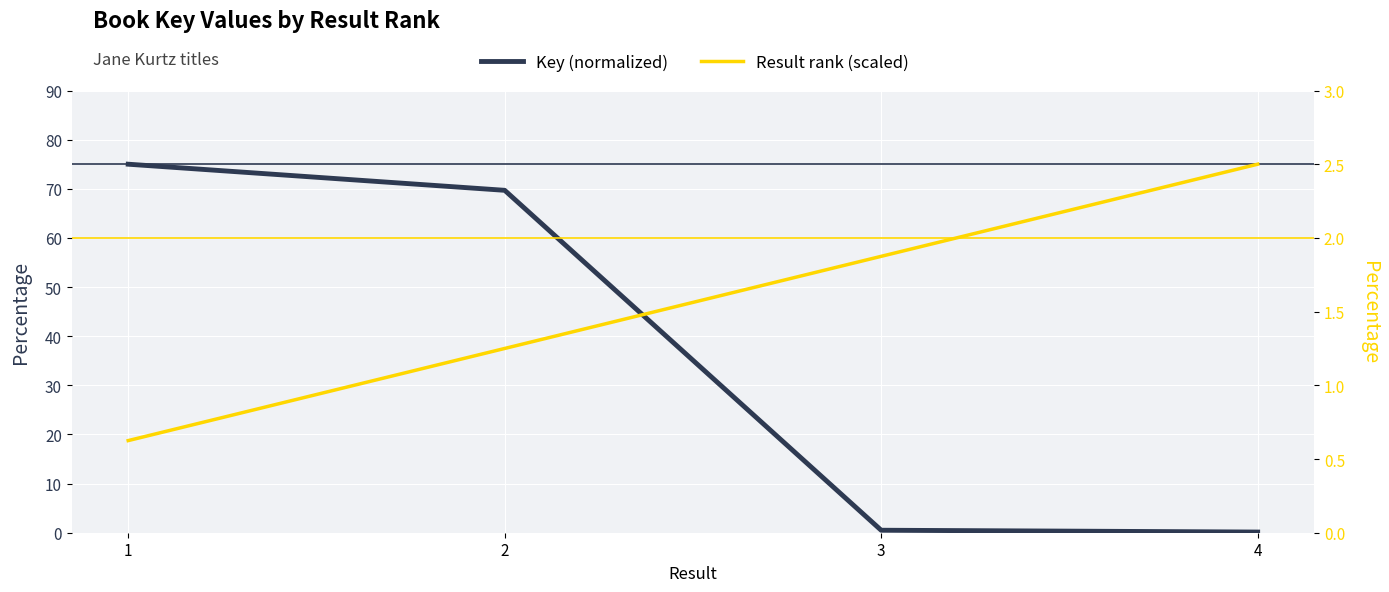

How many data points in Result rank (scaled) are above 1?

3